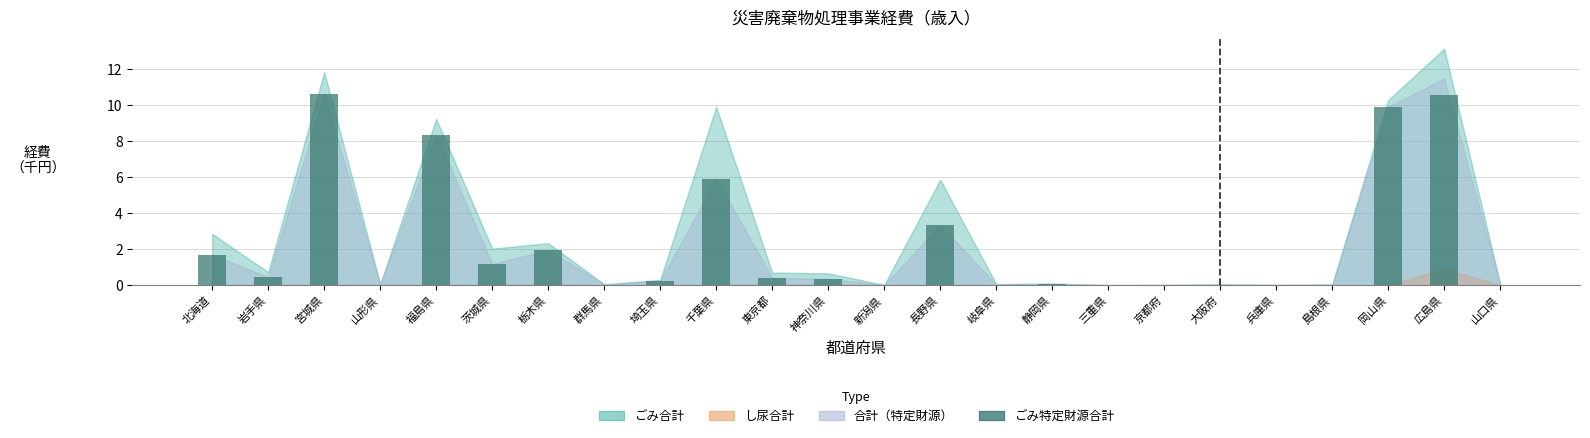

What is the average value?

2.3